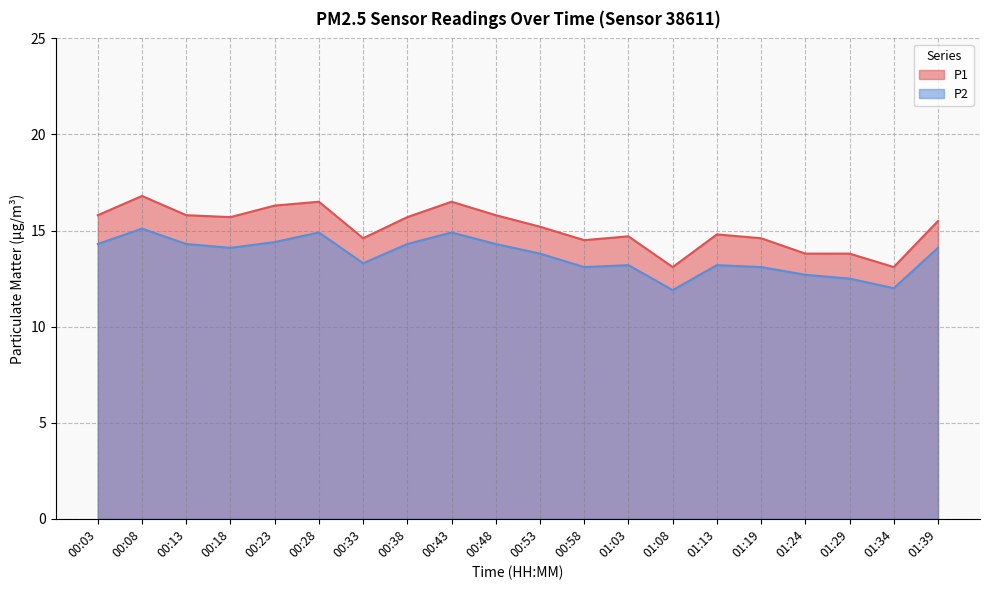

The value of P1 at 00:18 is 15.7. True or false?

True